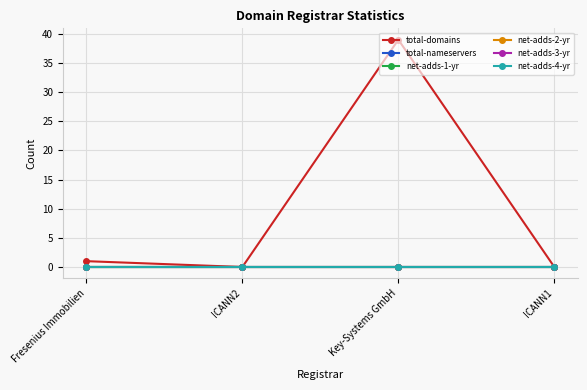

What is the label of the 4th point from the left?

ICANN1